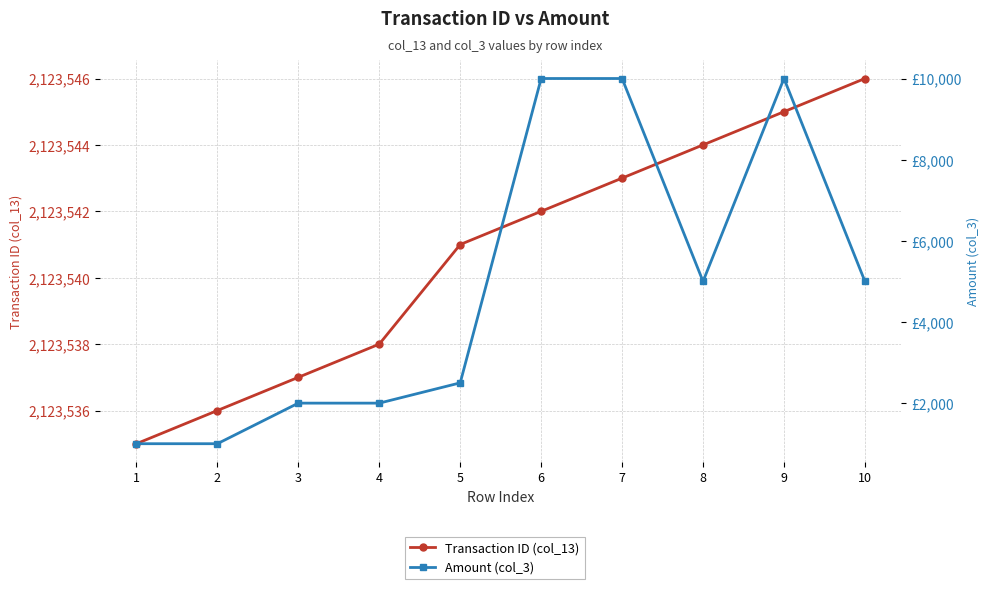

True or false: Amount (col_3) and Transaction ID (col_13) intersect in this chart.

False